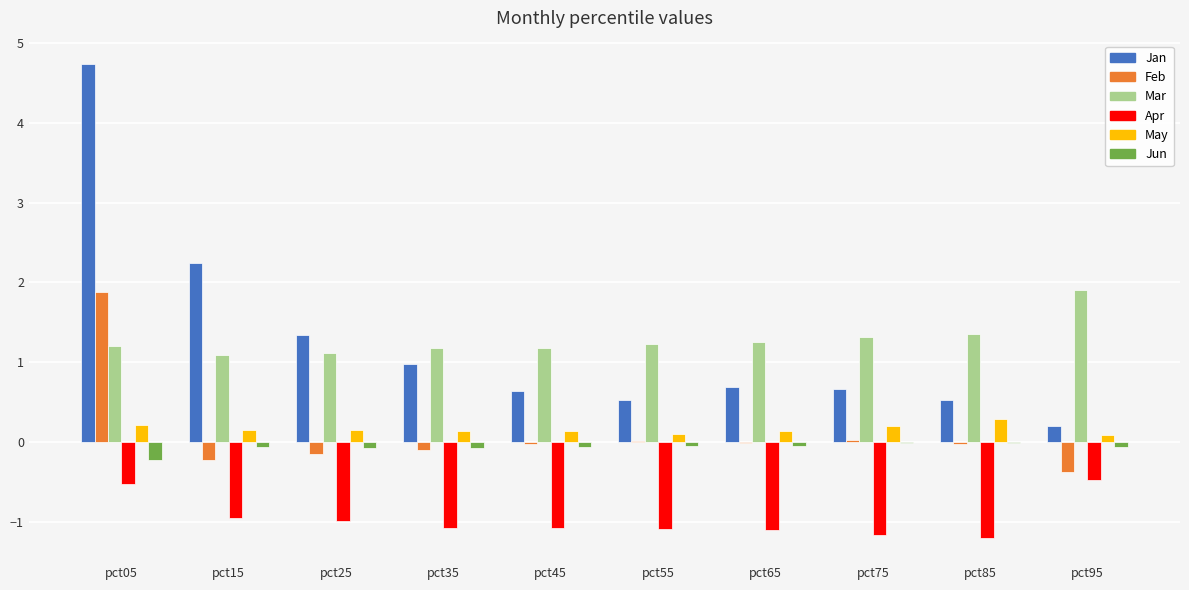

Read the Feb value at pct05.

1.9